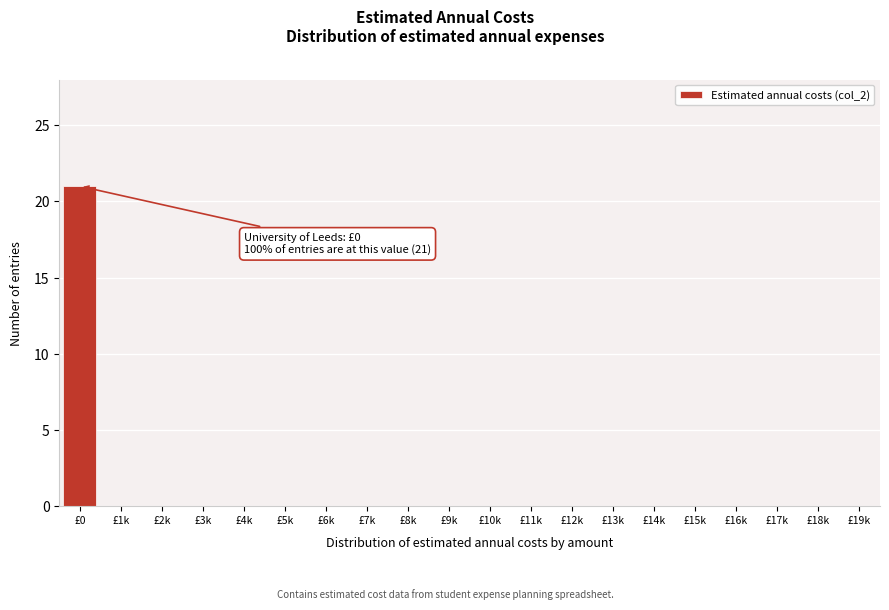

Reading right to left, extract all data points from this chart.

£19k=0	£18k=0	£17k=0	£16k=0	£15k=0	£14k=0	£13k=0	£12k=0	£11k=0	£10k=0	£9k=0	£8k=0	£7k=0	£6k=0	£5k=0	£4k=0	£3k=0	£2k=0	£1k=0	£0=21